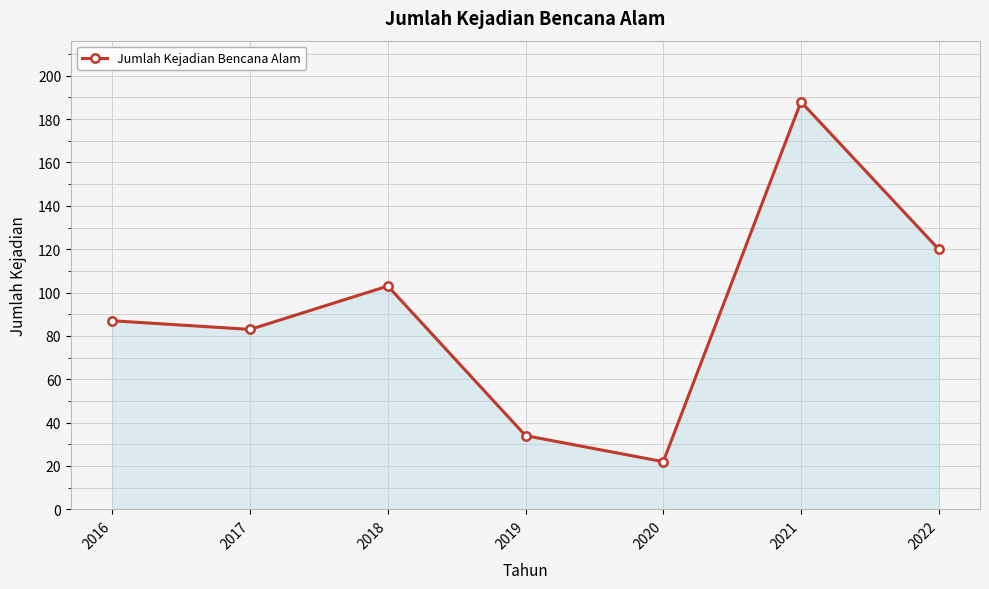

How many points are higher than both their immediate neighbors (excluding endpoints)?

2